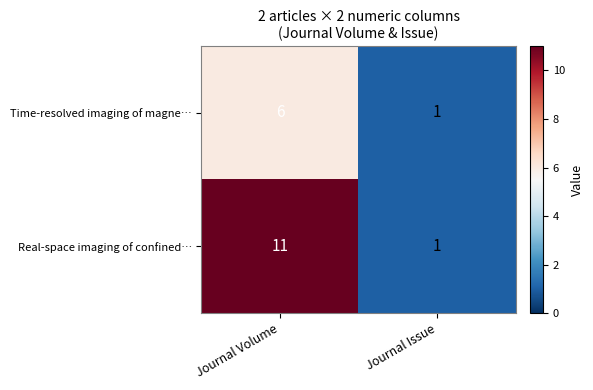

List the series in order of their peak value, lowest first.

Time-resolved imaging of magne…, Real-space imaging of confined…